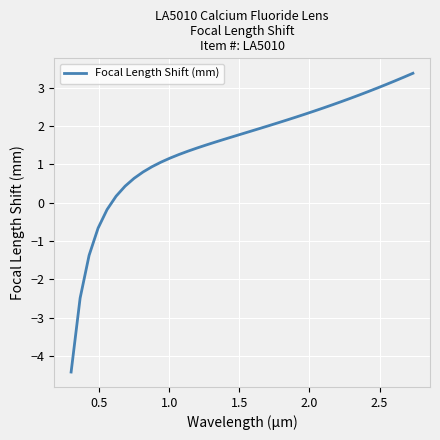

What is the greatest value displayed?

3.4